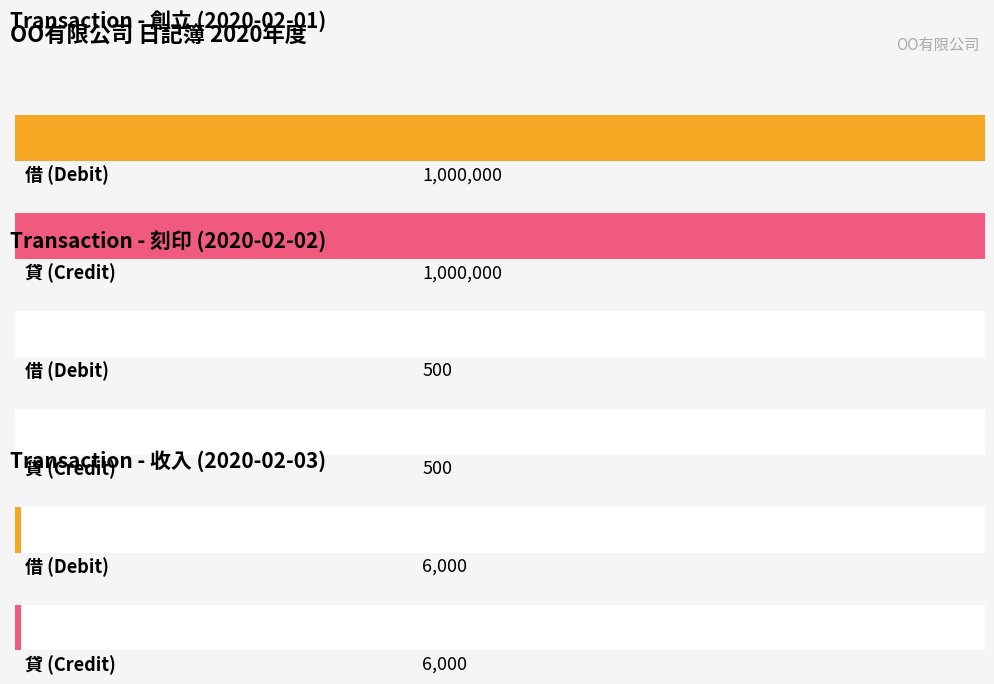

What is the value of the 借 (Debit) bar at the 1st from the left?

1000000